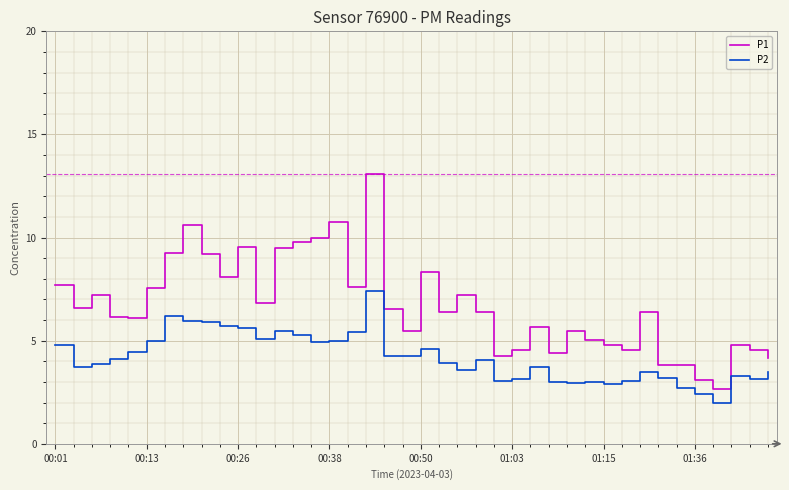

Which series has the largest range (max minus min)?

P1